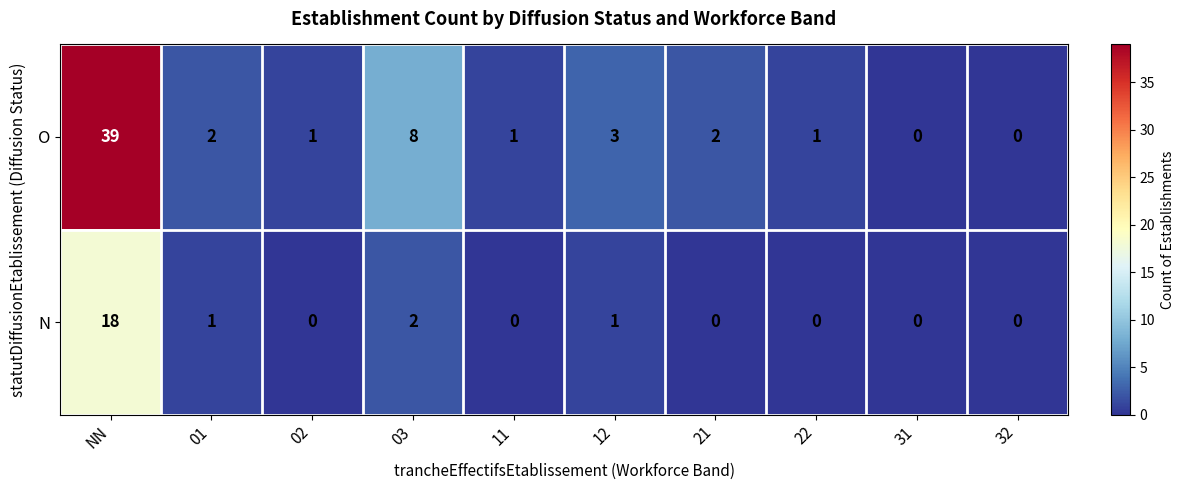

Which label corresponds to the largest value in the chart?

NN